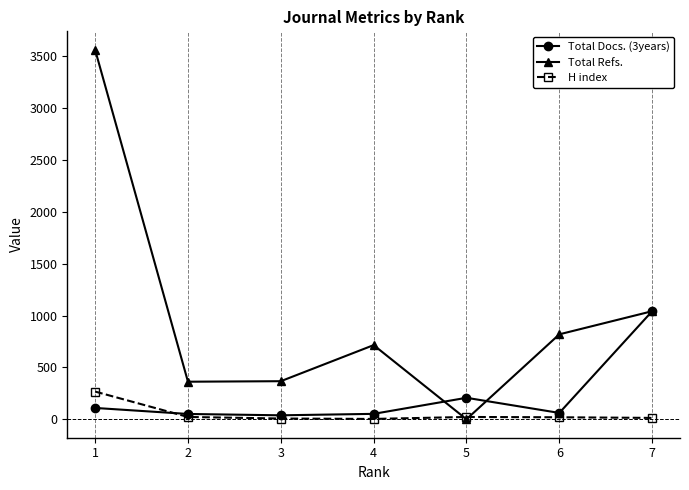

True or false: H index has more than 2 interior local peaks.

False